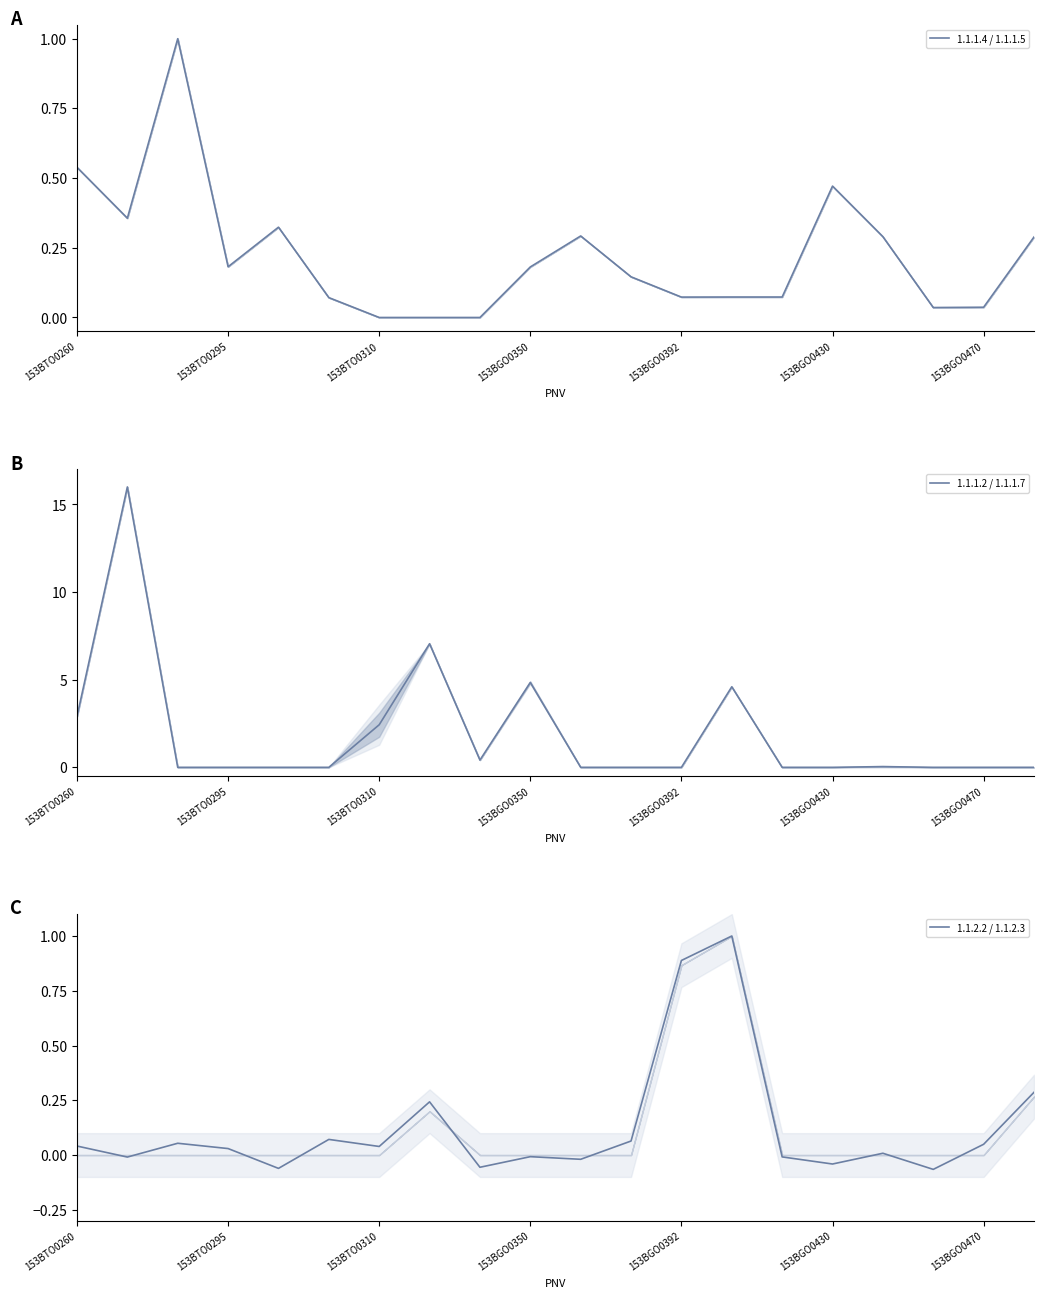

Reading right to left, transcribe all the data shown in this chart.

1.1.1.4 / 1.1.1.5: 0.3	0.0	0.0	0.3	0.5	0.1	0.1	0.1	0.1	0.3	0.2	0.0	0.0	0.0	0.1	0.3	0.2	1.0	0.4	0.5
1.1.1.2 / 1.1.1.7: 0.0	0.0	0.0	0.0	0.0	0.0	4.6	0.0	0.0	0.0	4.8	0.4	7.1	2.4	0.0	0.0	0.0	0.0	16.0	2.9
1.1.2.2 / 1.1.2.3: 0.3	0.0	-0.1	0.0	-0.0	-0.0	1.0	0.9	0.1	-0.0	-0.0	-0.1	0.2	0.0	0.1	-0.1	0.0	0.1	-0.0	0.0